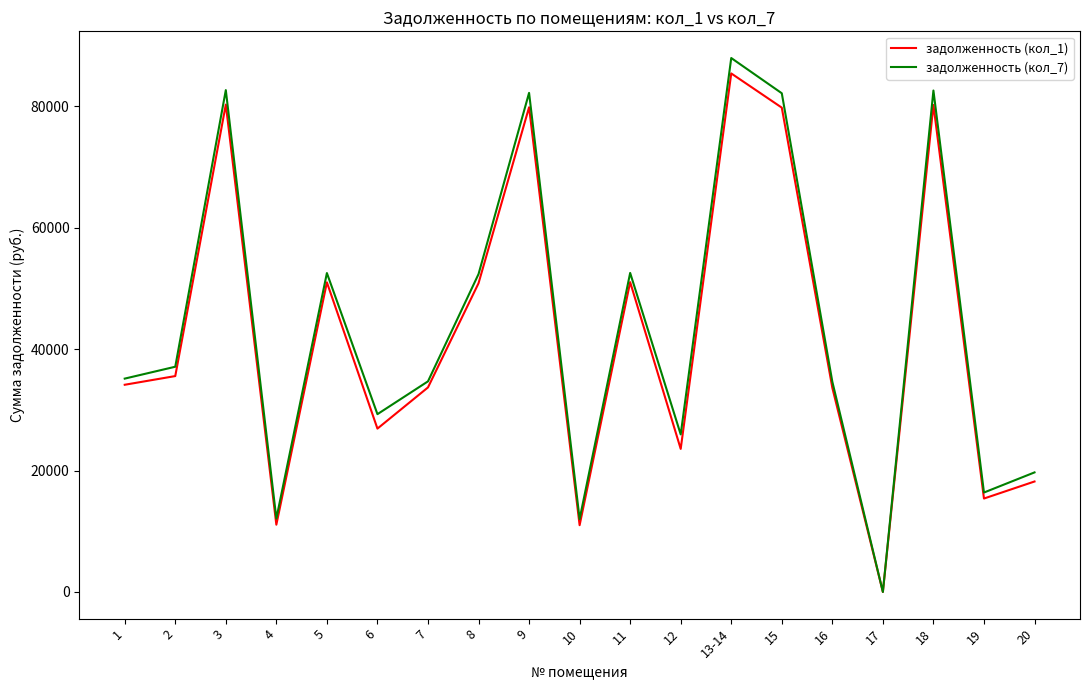

What is the difference between the second highest and minimum values in the задолженность (кол_7) series?

82658.1